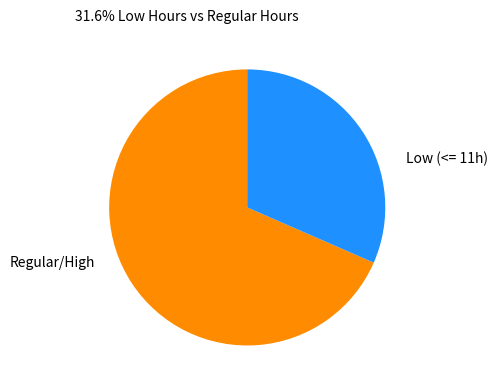

What is the smallest slice in the pie chart?

Low (<= 11h)